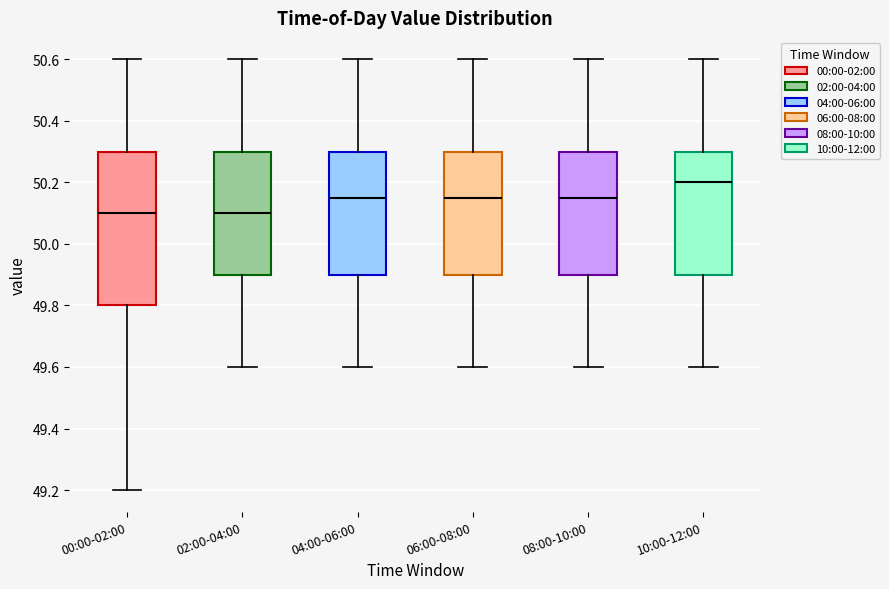

Reading left to right, read every box against the y-axis: the position of its median line, the range the box covers, and the ends of its whiskers. The values are not printed on the chart, so give them approximately, as read against the axis.

00:00-02:00: median 50.10, box 49.80 to 50.30, whiskers 49.20 to 50.60
02:00-04:00: median 50.10, box 49.90 to 50.30, whiskers 49.60 to 50.60
04:00-06:00: median 50.16, box 49.90 to 50.30, whiskers 49.60 to 50.60
06:00-08:00: median 50.16, box 49.90 to 50.30, whiskers 49.60 to 50.60
08:00-10:00: median 50.16, box 49.90 to 50.30, whiskers 49.60 to 50.60
10:00-12:00: median 50.20, box 49.90 to 50.30, whiskers 49.60 to 50.60